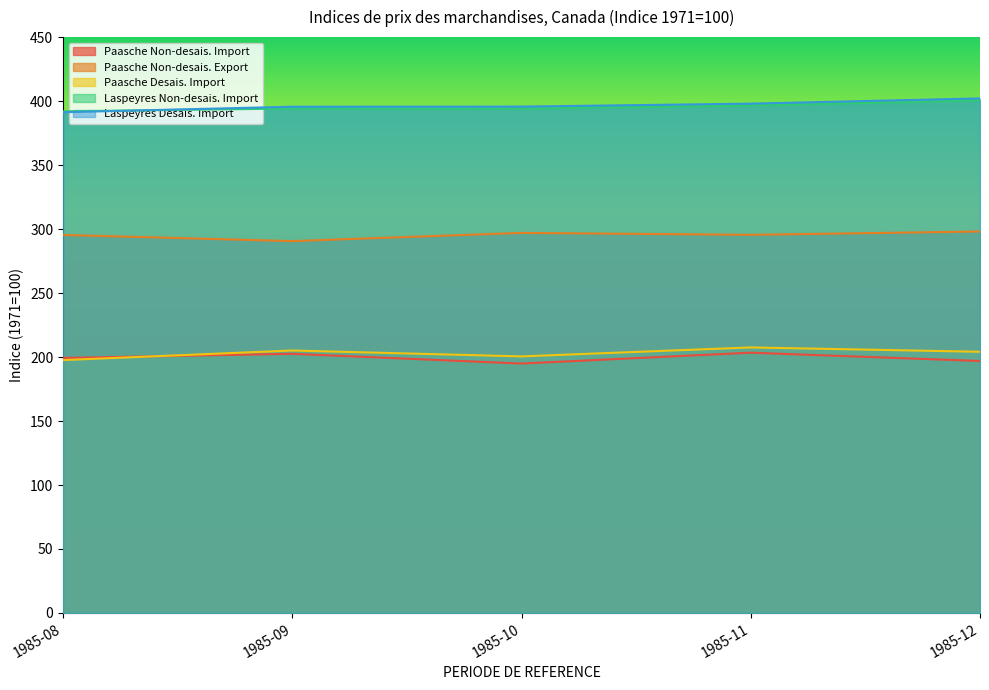

How many lines are shown in the chart?

5